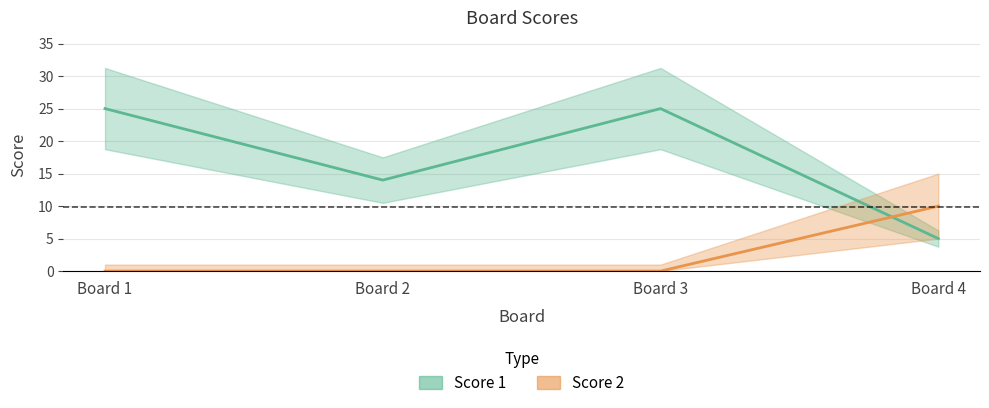

What is the sum of all Score 2 values?

10